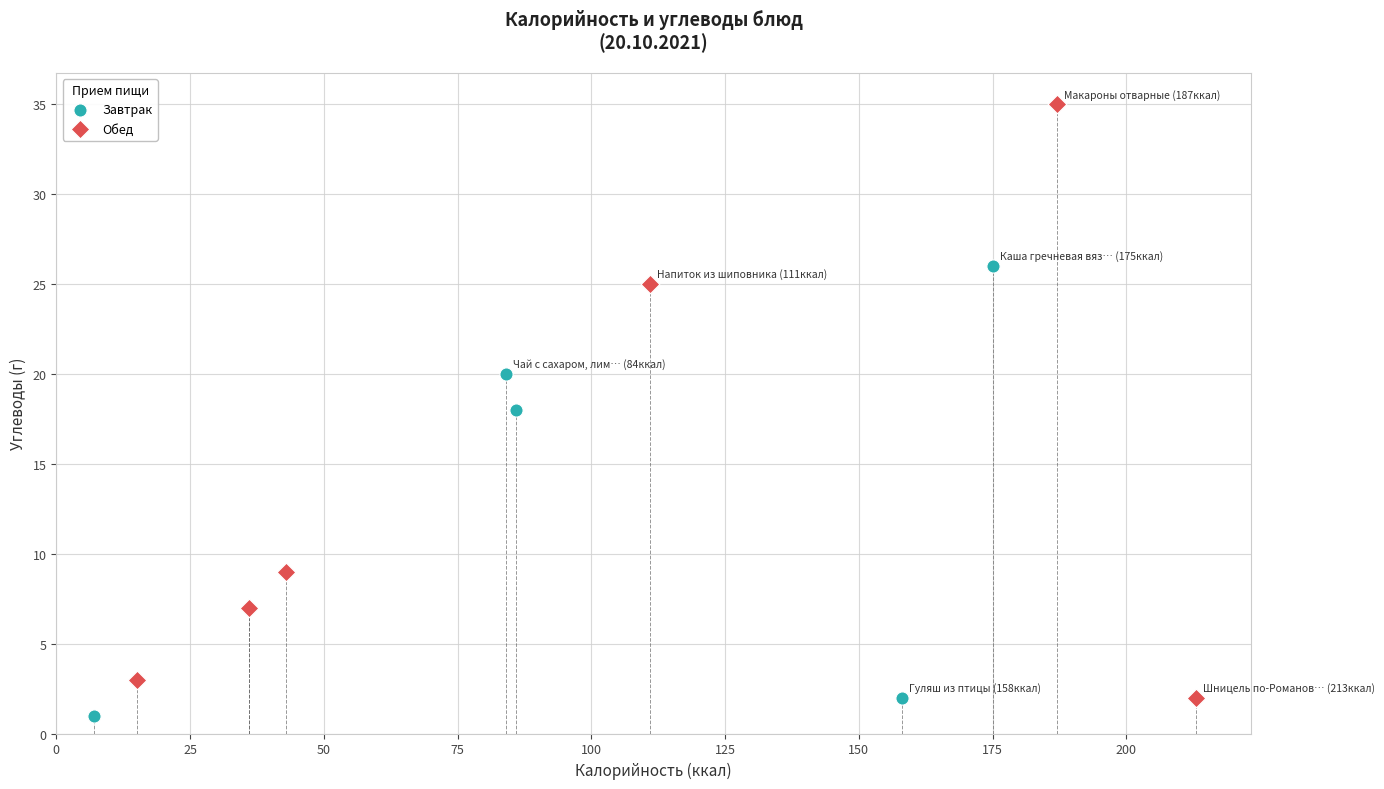

Which series contains the highest Y value?

Обед